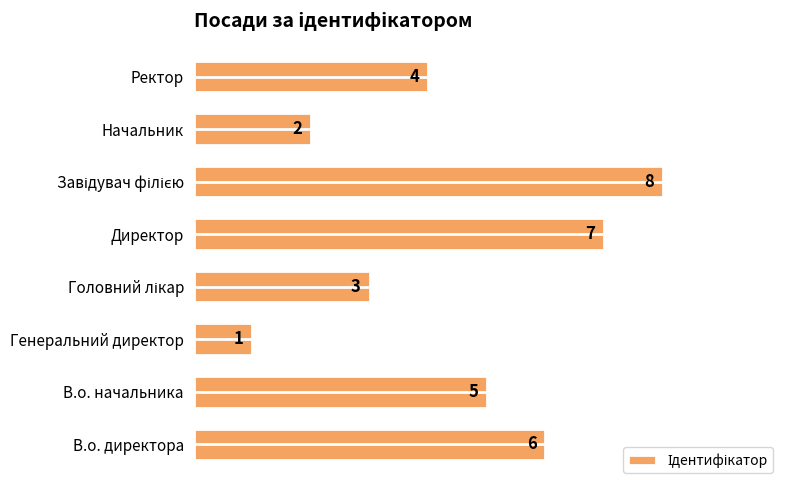

What is the difference between the maximum and second lowest values?

6